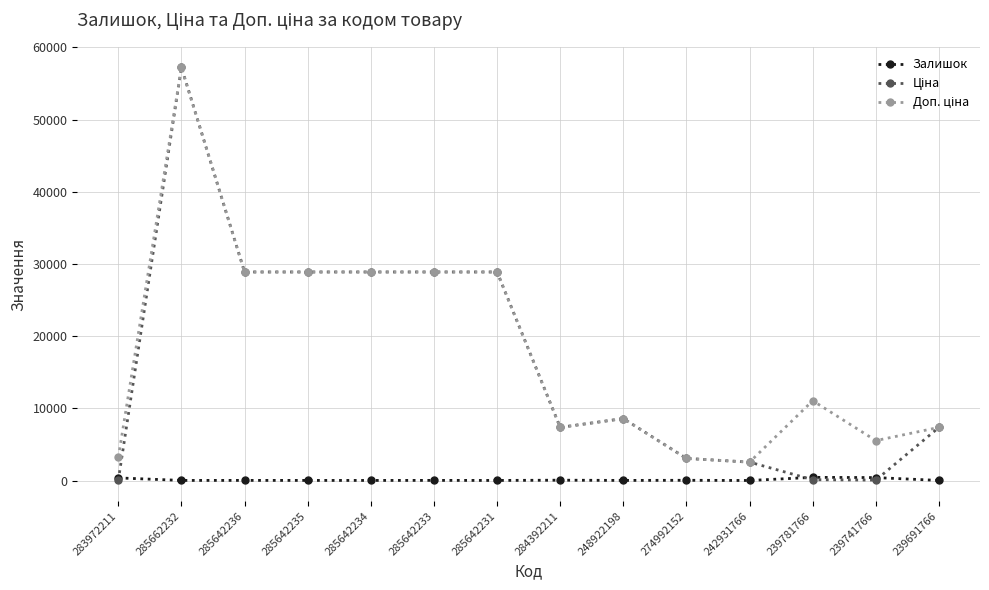

True or false: Залишок has more than 2 interior local peaks.

True